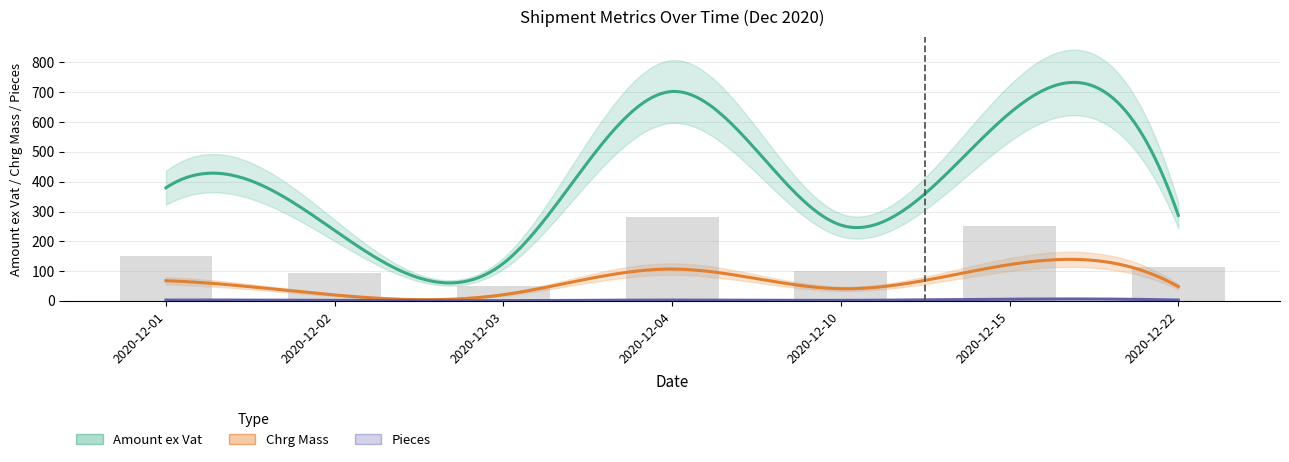

The value of Chrg Mass at 2020-12-02 is 20.0. True or false?

True